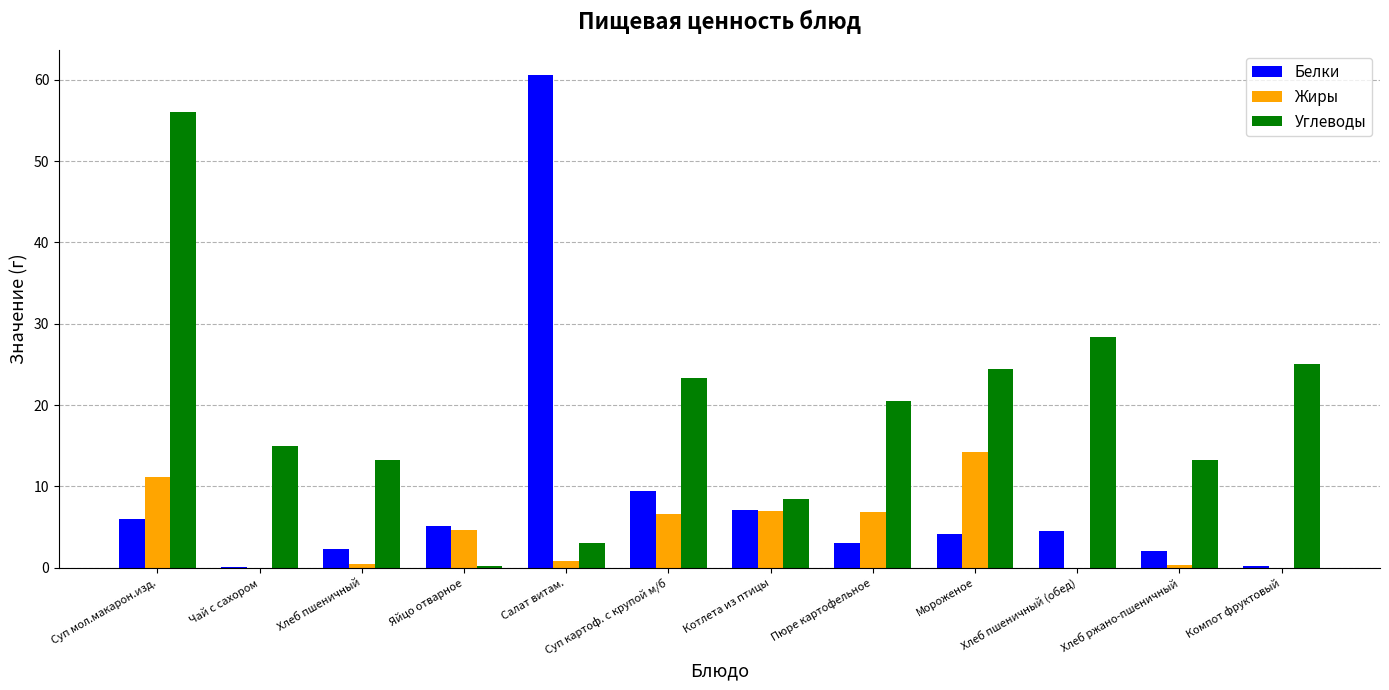

What is the difference between the Углеводы values at Хлеб ржано-пшеничный and Яйцо отварное?

12.9